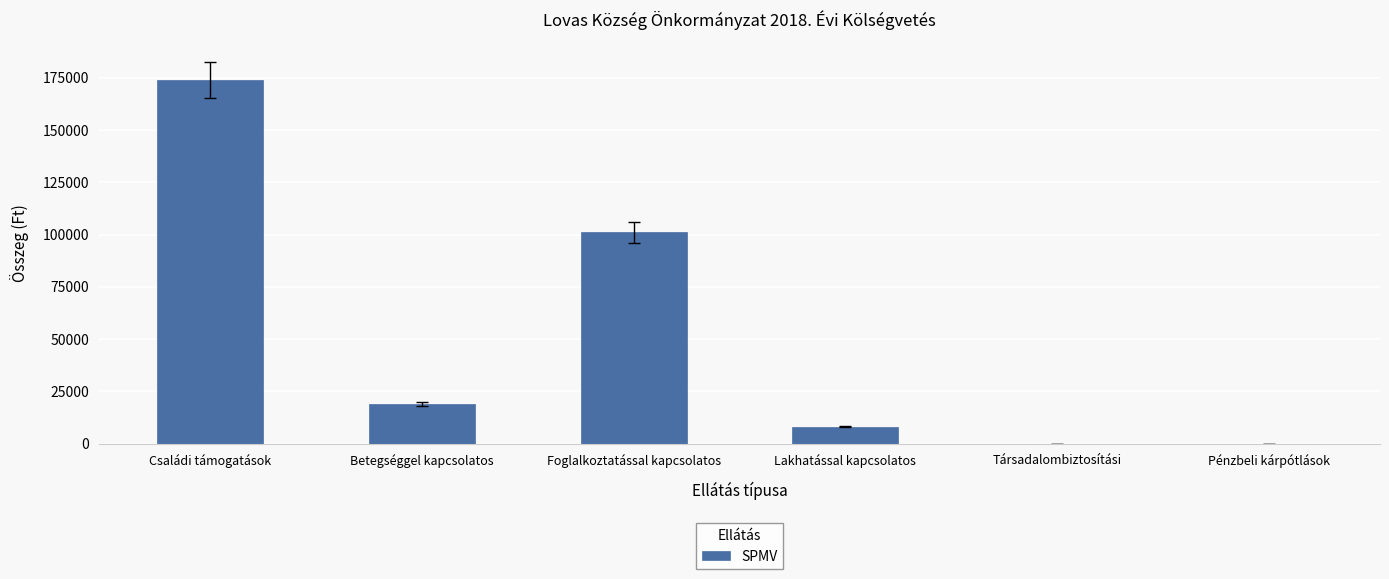

Count the number of data series in this chart.

1